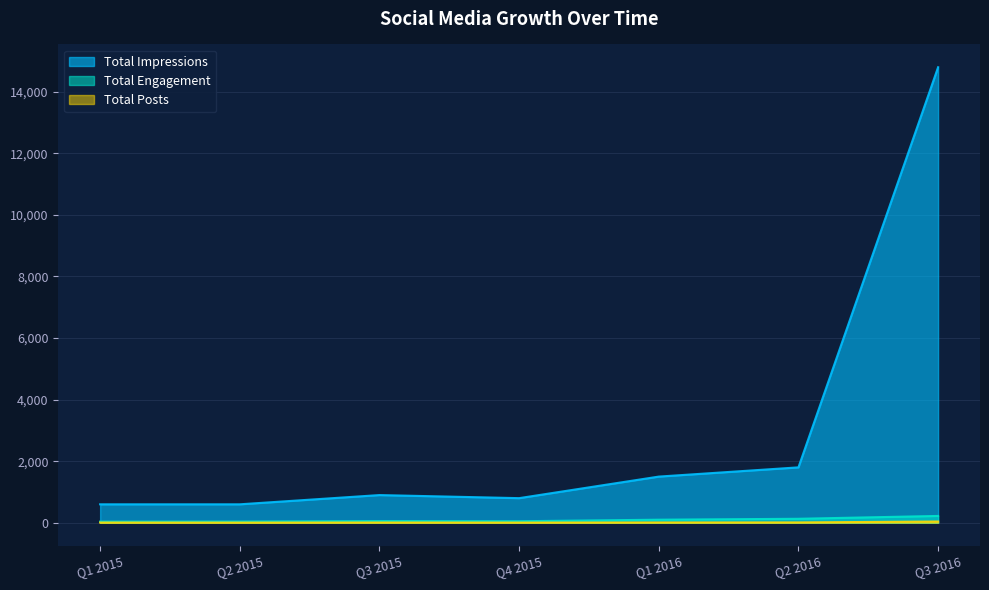

What is the difference between the second highest and minimum values in the Total Impressions series?

1200